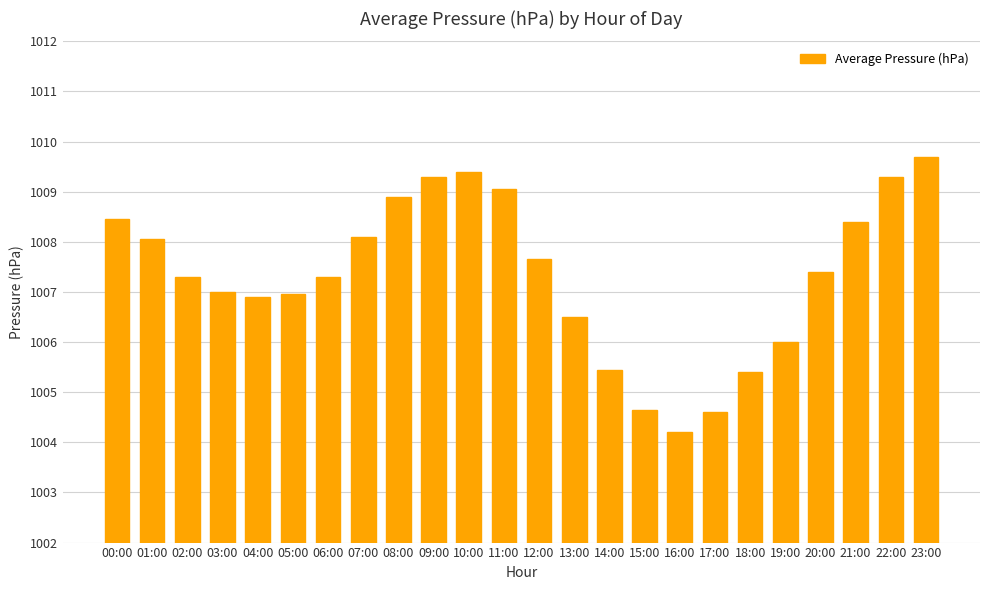

What is the label of the 4th bar from the right?

20:00